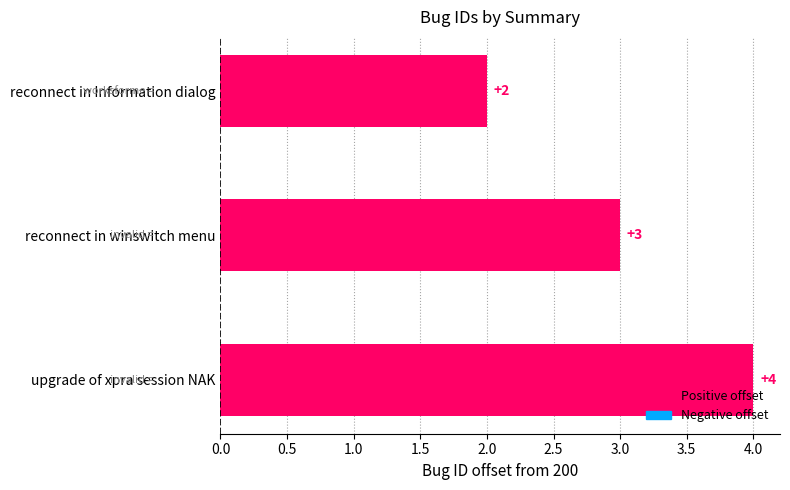

The chart shows a value of 4 at upgrade of xpra session NAK. True or false?

True